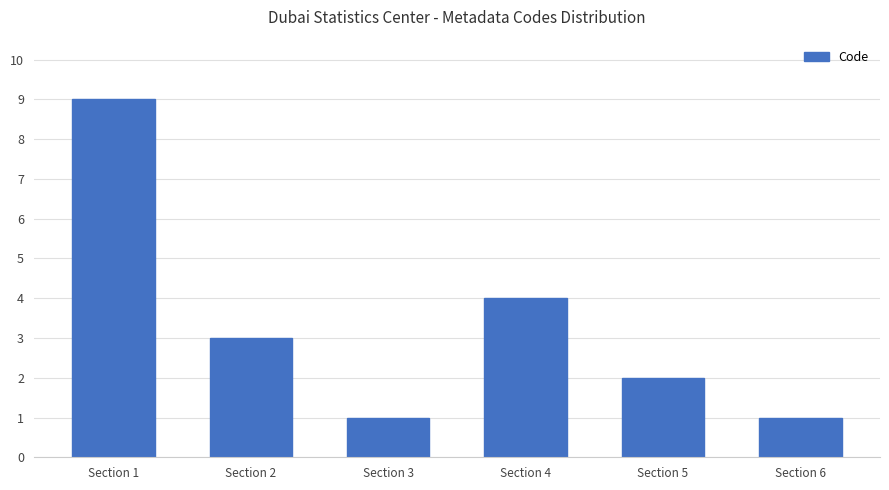

Are the bars grouped side by side (vs. stacked)?

No